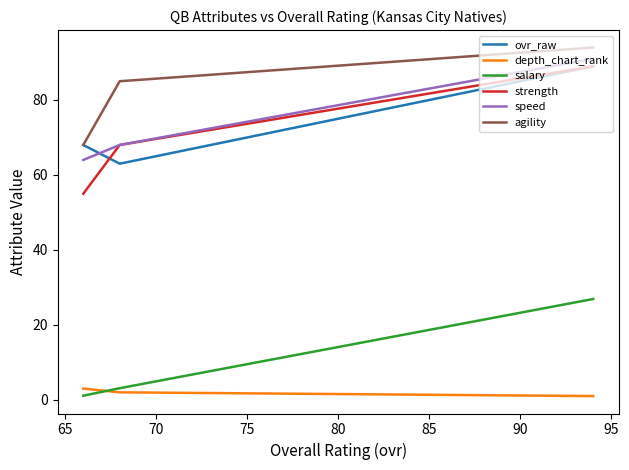

The value of strength at 65 is 14.1. True or false?

False